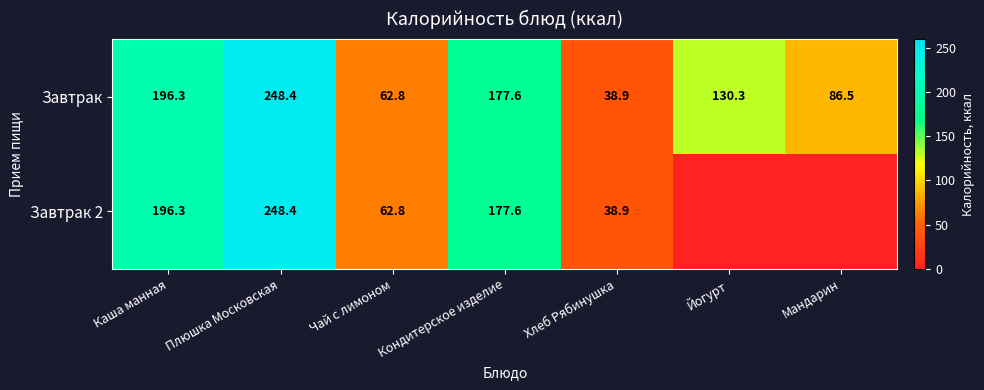

Rank the categories by Завтрак value from lowest to highest.

Хлеб Рябинушка, Чай с лимоном, Мандарин, Йогурт, Кондитерское изделие, Каша манная, Плюшка Московская